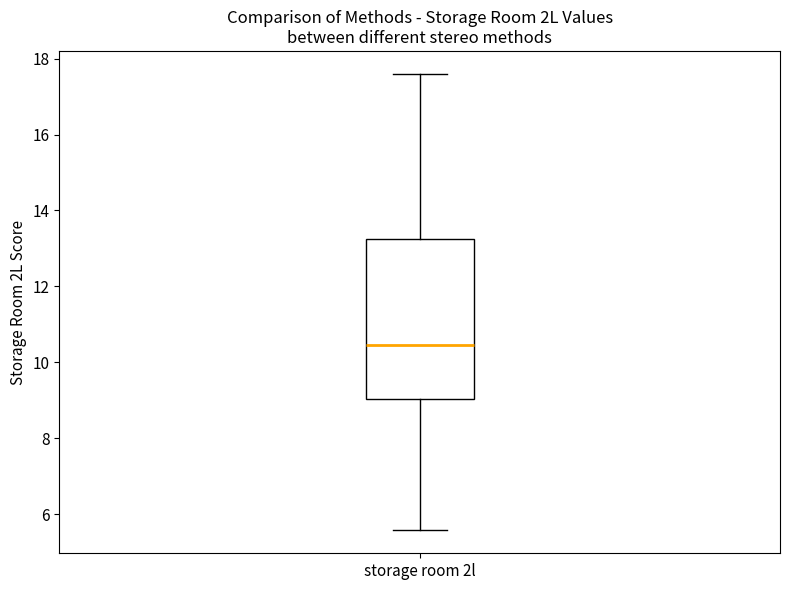

Transcribe this box plot: give where the median line is, the range the box spans, and where the two whiskers end, as read against the y-axis. The values are not printed on the chart, so give them approximately, as read against the axis.

median 10.4, box 9.0 to 13.2, whiskers 5.6 to 17.6